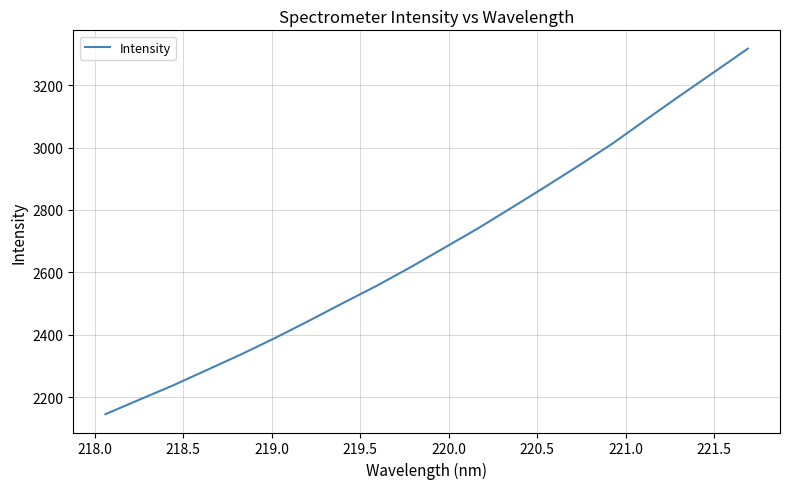

True or false: the data has more than 0 interior local peaks.

False